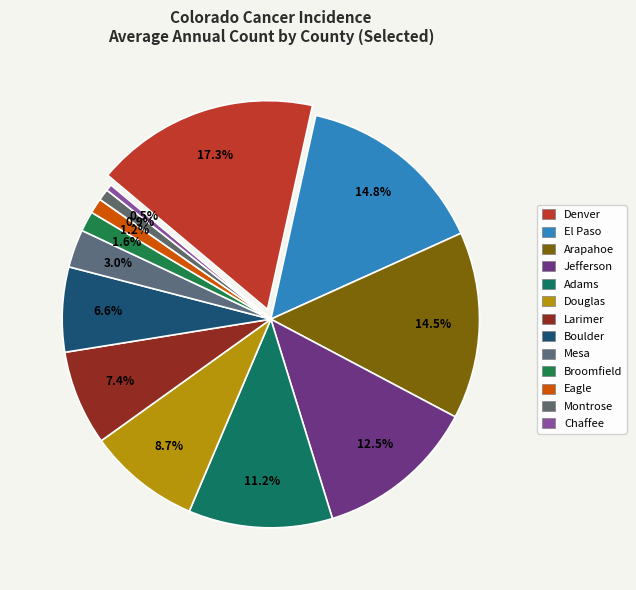

Is it true that stable is 93% of the pie?

False